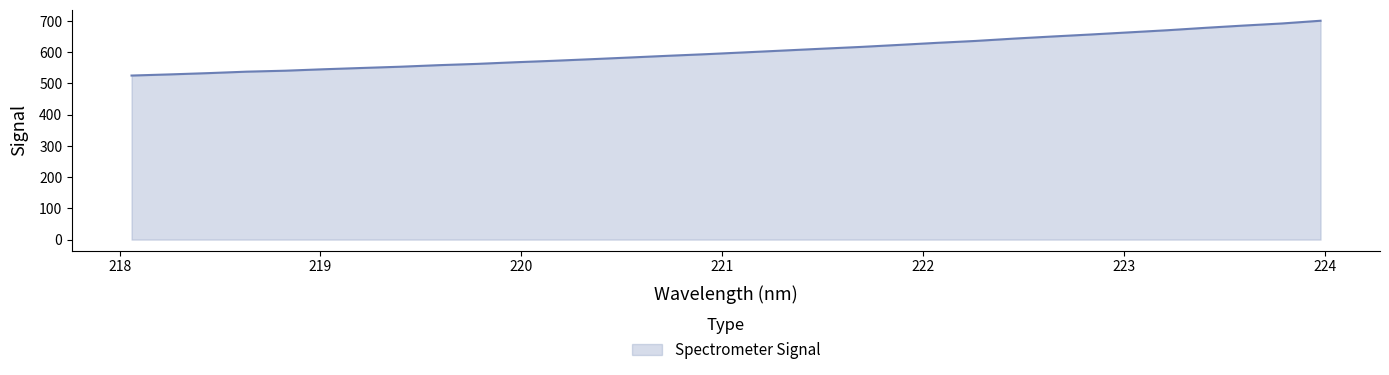

What is the minimum value shown in the chart?

525.3